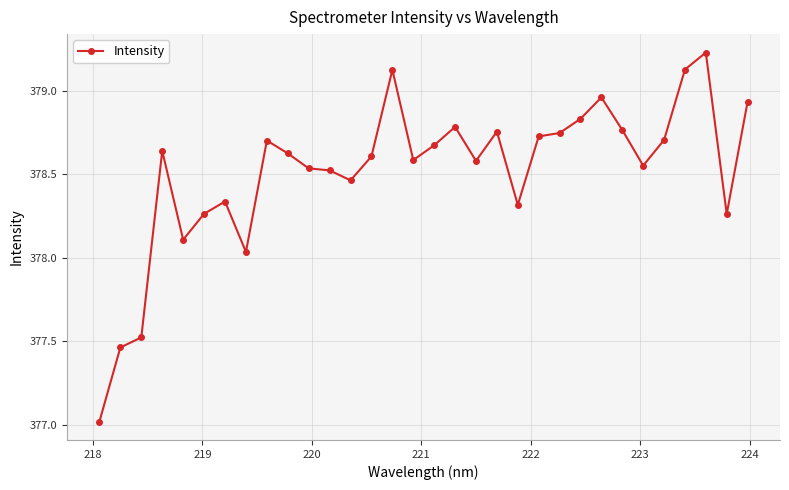

True or false: the data has more than 1 interior local peaks.

True